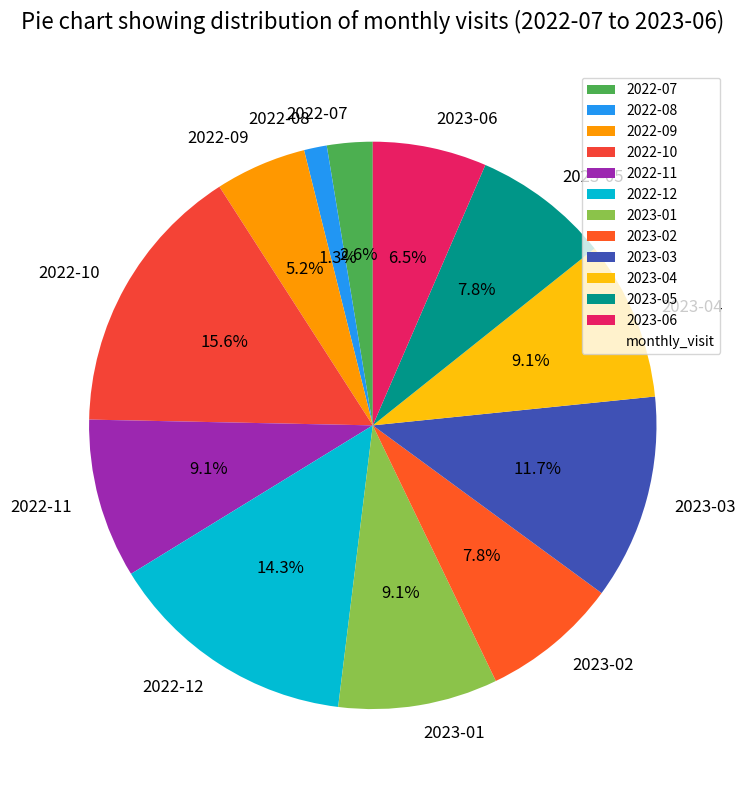

Is there any slice that represents more than half of the pie?

No